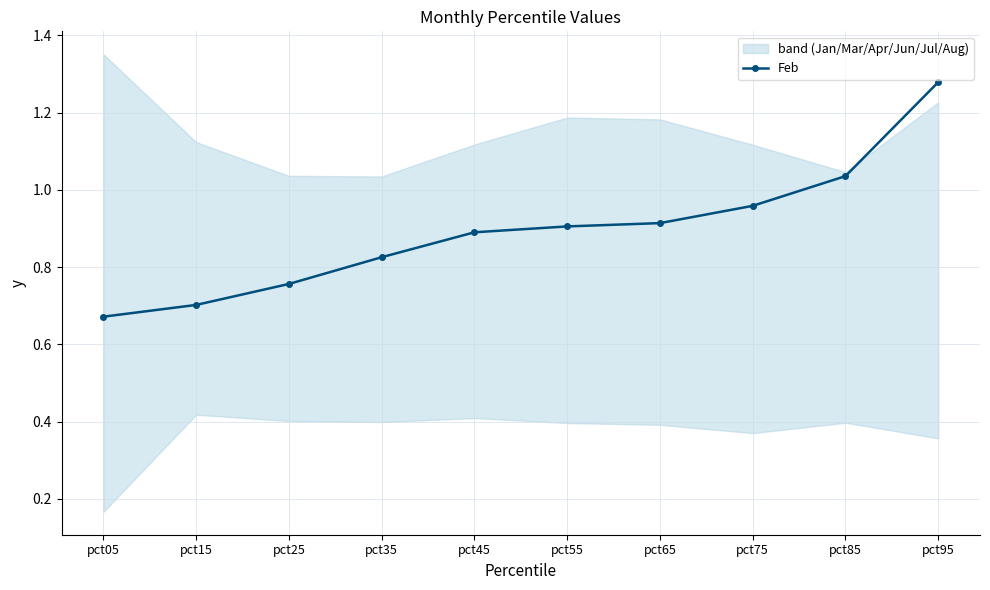

What is the value of the 2nd point from the left?

0.7